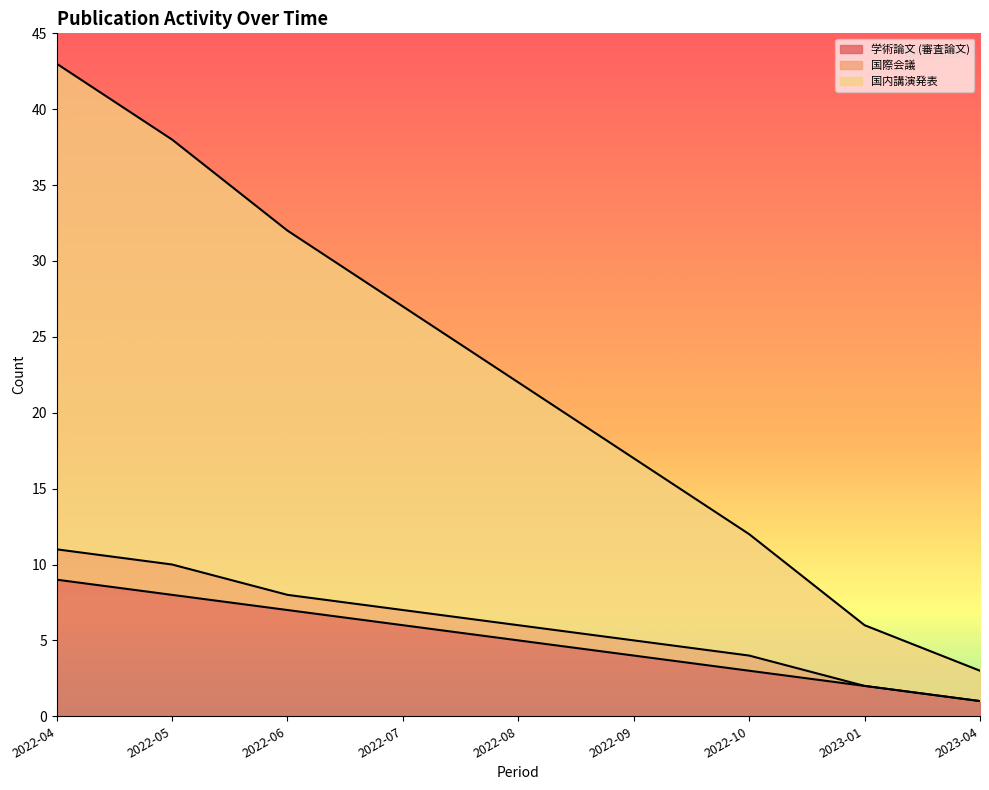

Which category has the lowest value across all series?

2023-04